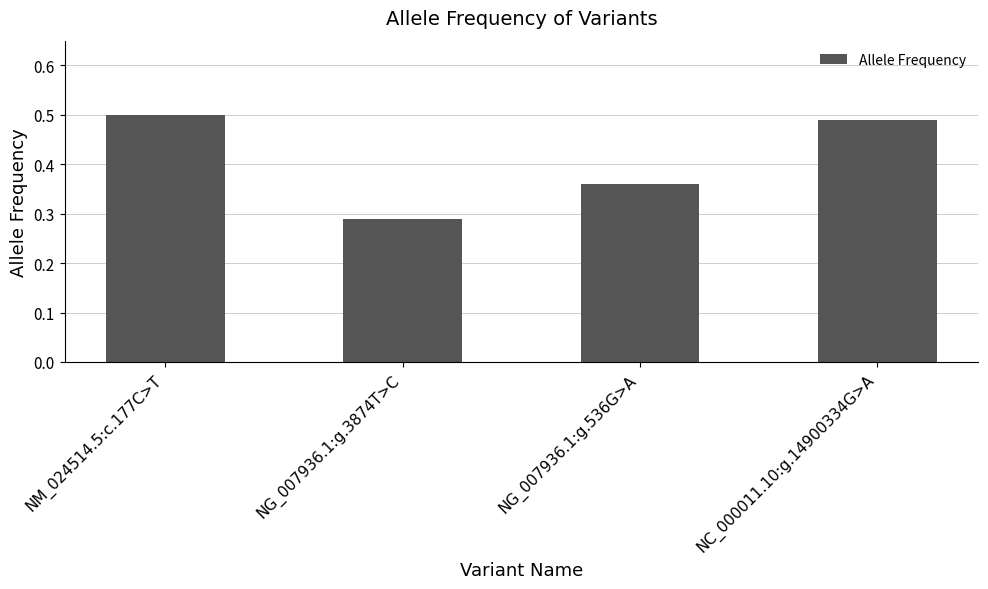

How many values are between 0 and 1?

4